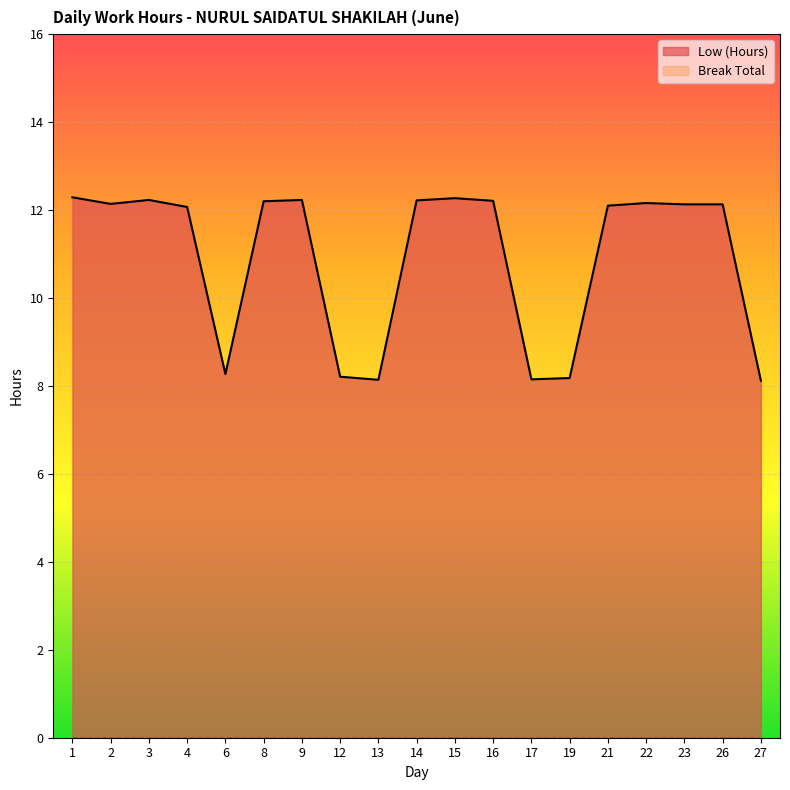

Does the chart display data point markers on the line(s)?

No